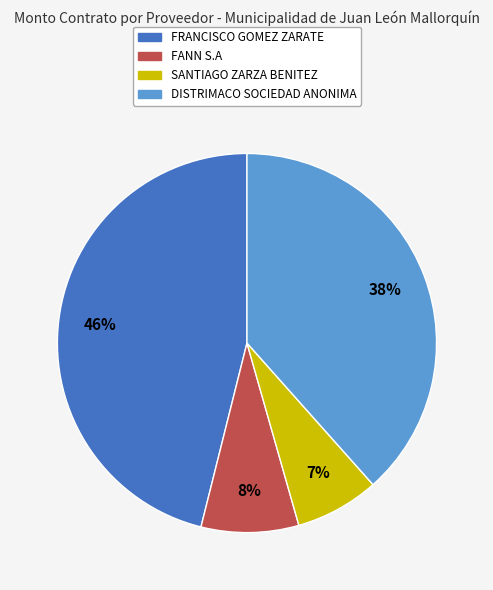

Count the number of slices in the pie.

4